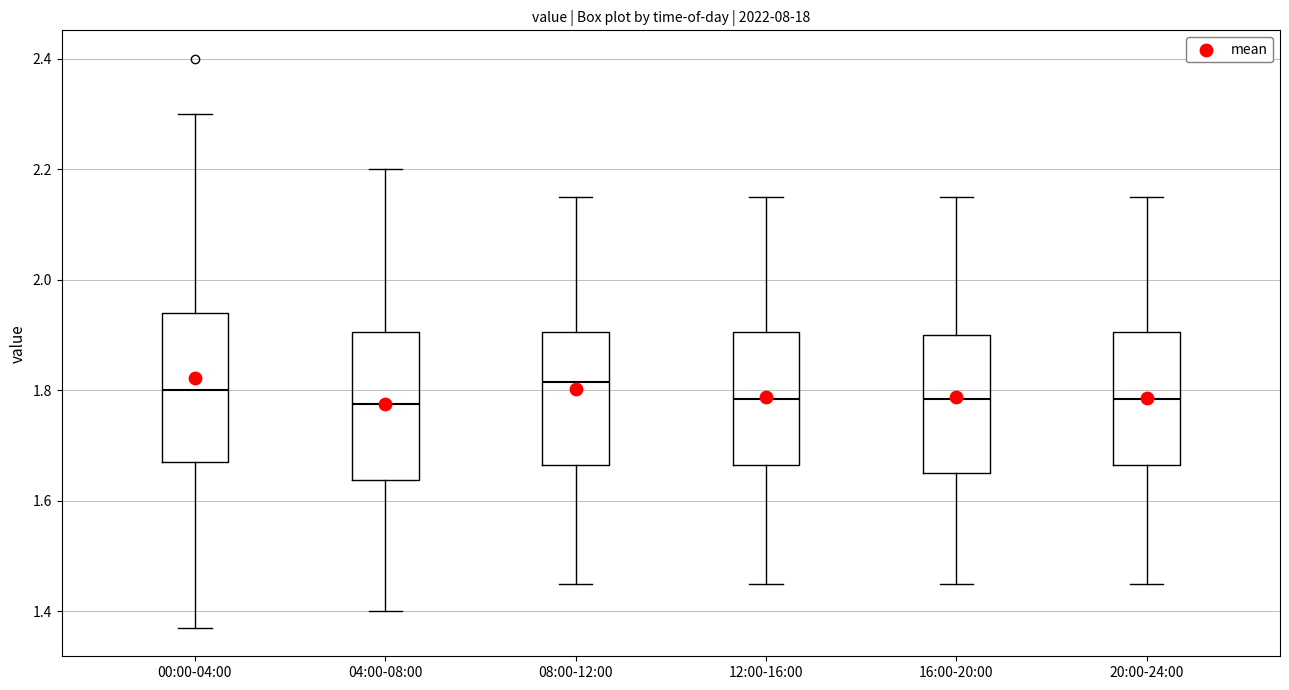

Reading left to right, read every box against the y-axis: the position of its median line, the range the box covers, and the ends of its whiskers. The values are not printed on the chart, so give them approximately, as read against the axis.

00:00-04:00: median 1.80, box 1.68 to 1.94, whiskers 1.38 to 2.30
04:00-08:00: median 1.78, box 1.64 to 1.90, whiskers 1.40 to 2.20
08:00-12:00: median 1.82, box 1.66 to 1.90, whiskers 1.46 to 2.16
12:00-16:00: median 1.78, box 1.66 to 1.90, whiskers 1.46 to 2.16
16:00-20:00: median 1.78, box 1.66 to 1.90, whiskers 1.46 to 2.16
20:00-24:00: median 1.78, box 1.66 to 1.90, whiskers 1.46 to 2.16